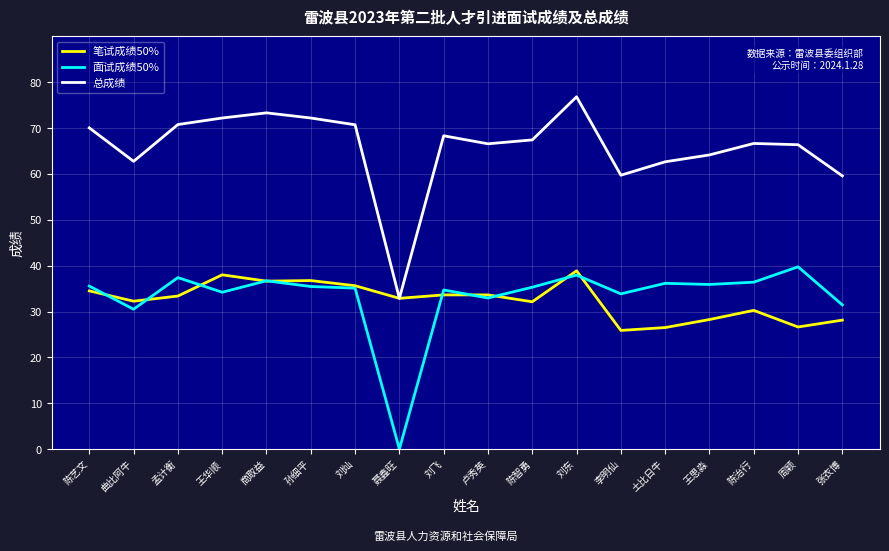

What is the sum of all 面试成绩50% values?

599.3